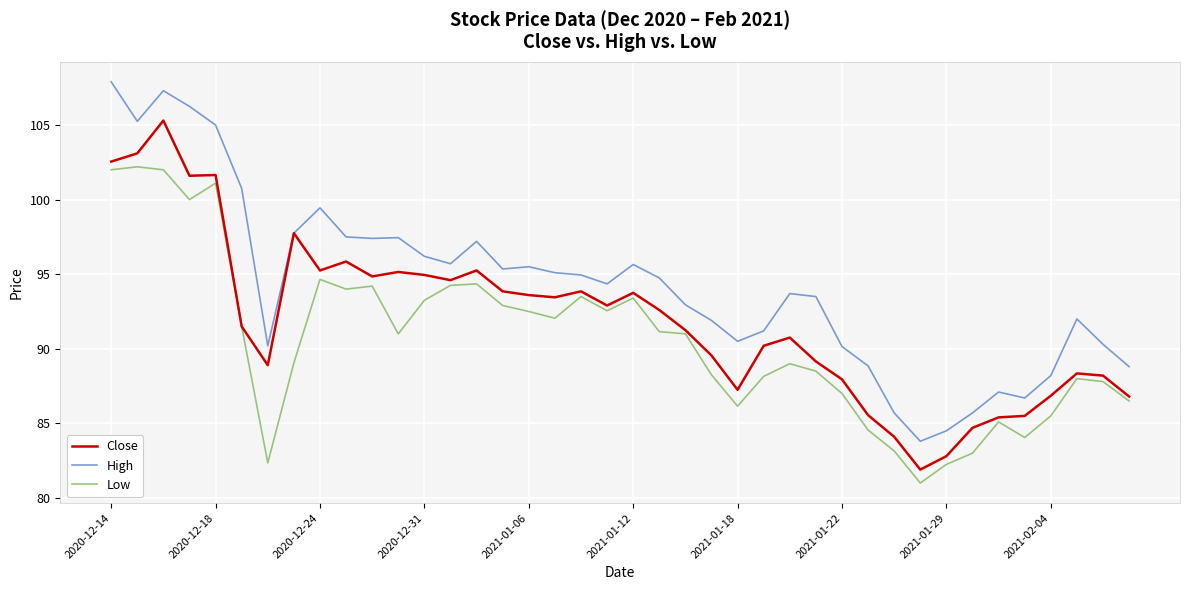

Which series has the widest spread of values?

High